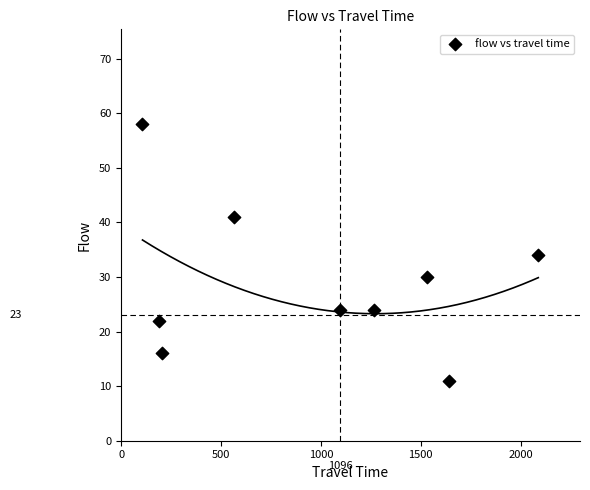

What is the average X value?

965